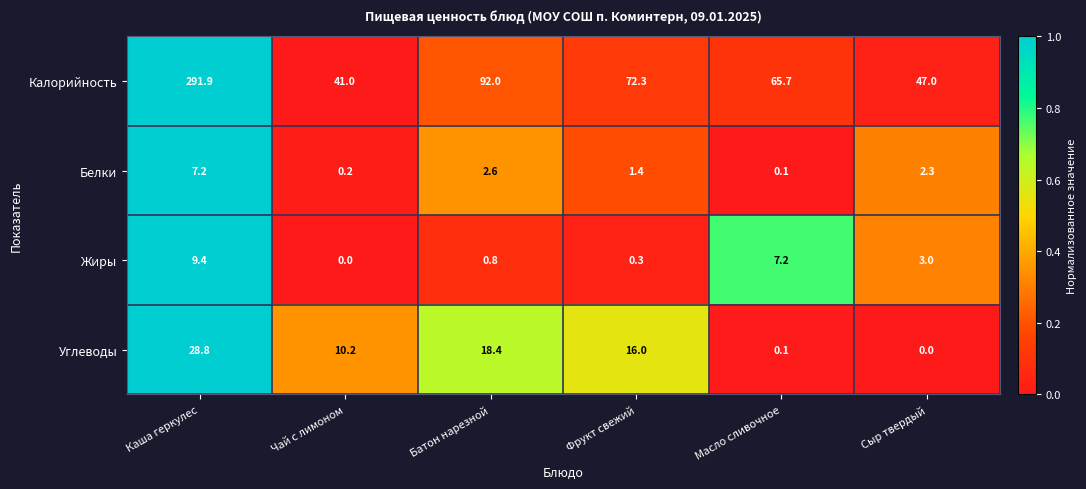

What is the sum of the Жиры values at Батон нарезной and Масло сливочное?

8.0